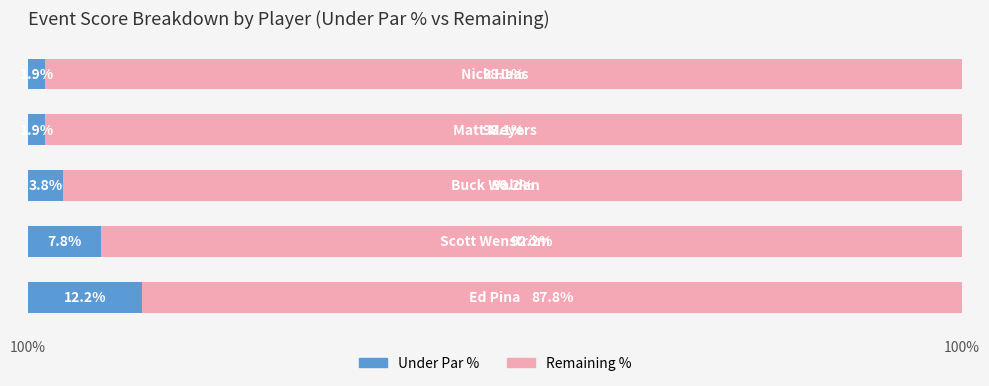

What is the difference between the maximum and minimum values in the Under Par % series?

10.4